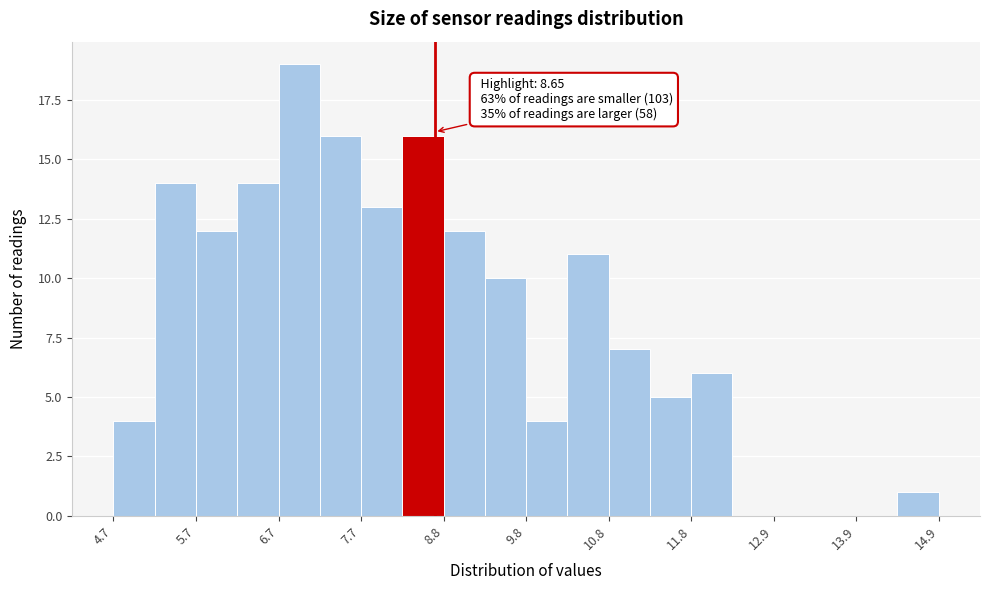

Around what value on the x-axis is the tallest bar? Give the approximate position of its centre, as read against the axis.

7.0